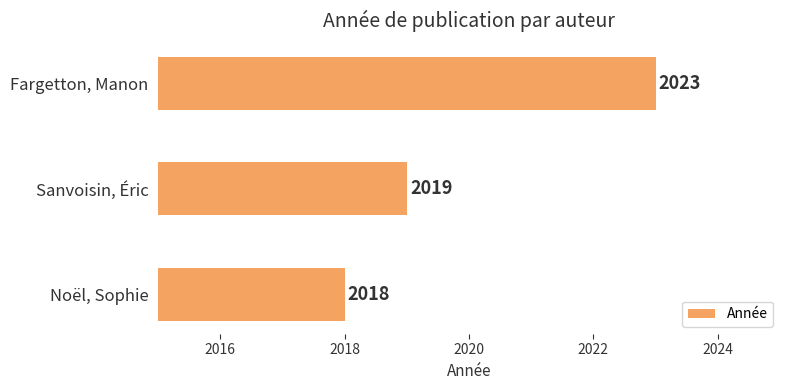

How many values are below 2019?

1